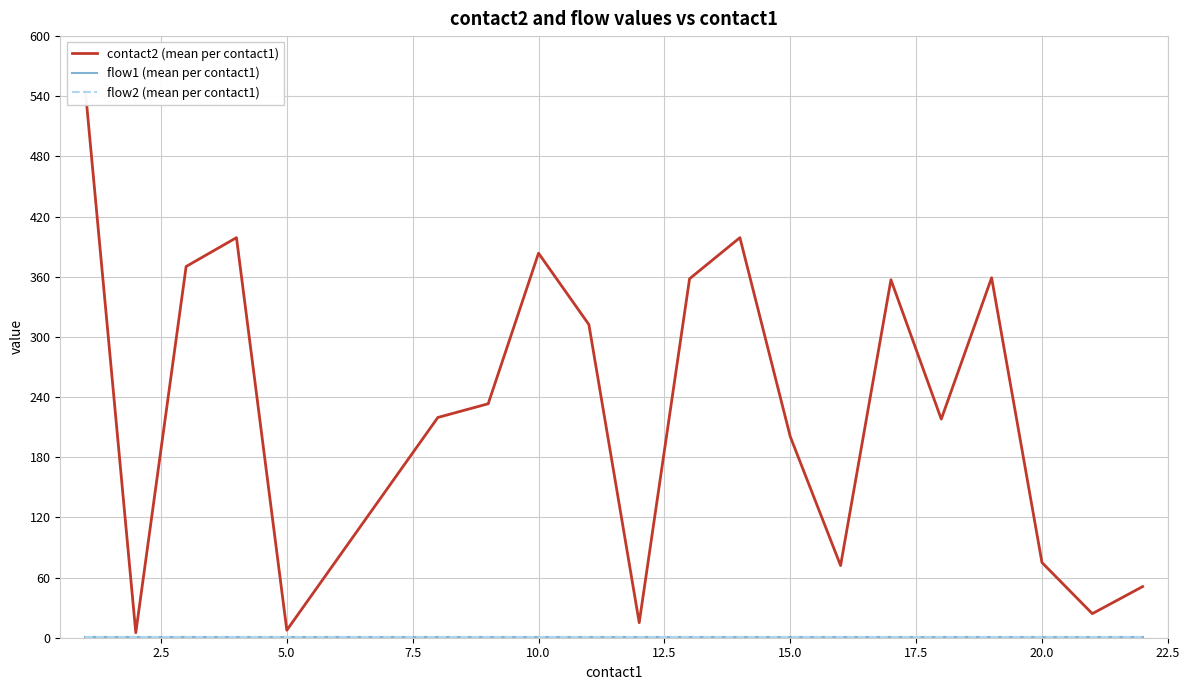

How many lines are shown in the chart?

3